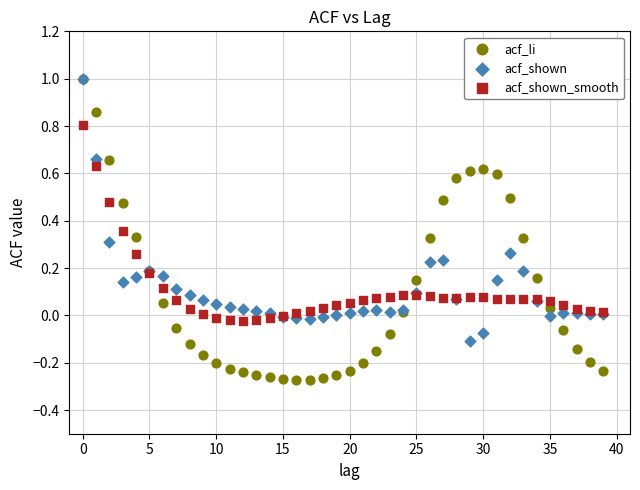

Which series has the widest spread of Y values?

acf_li